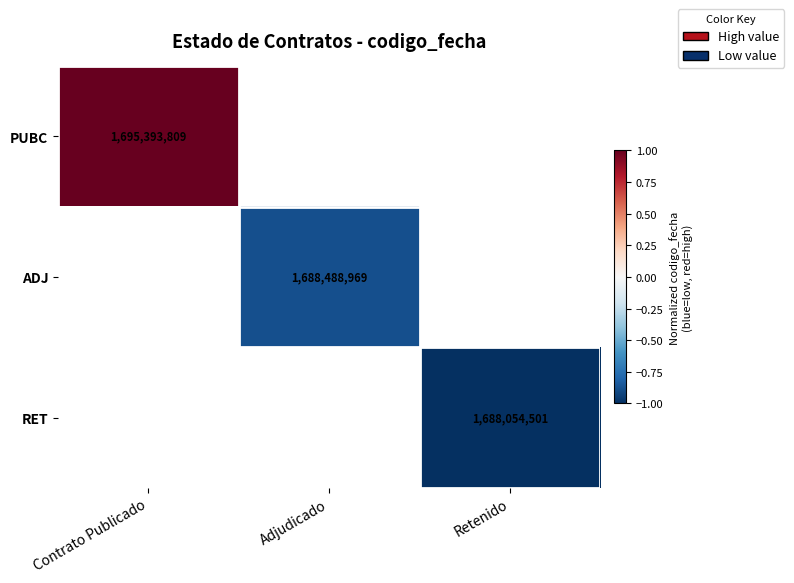

The RET series shows 868709763 at Retenido. True or false?

False